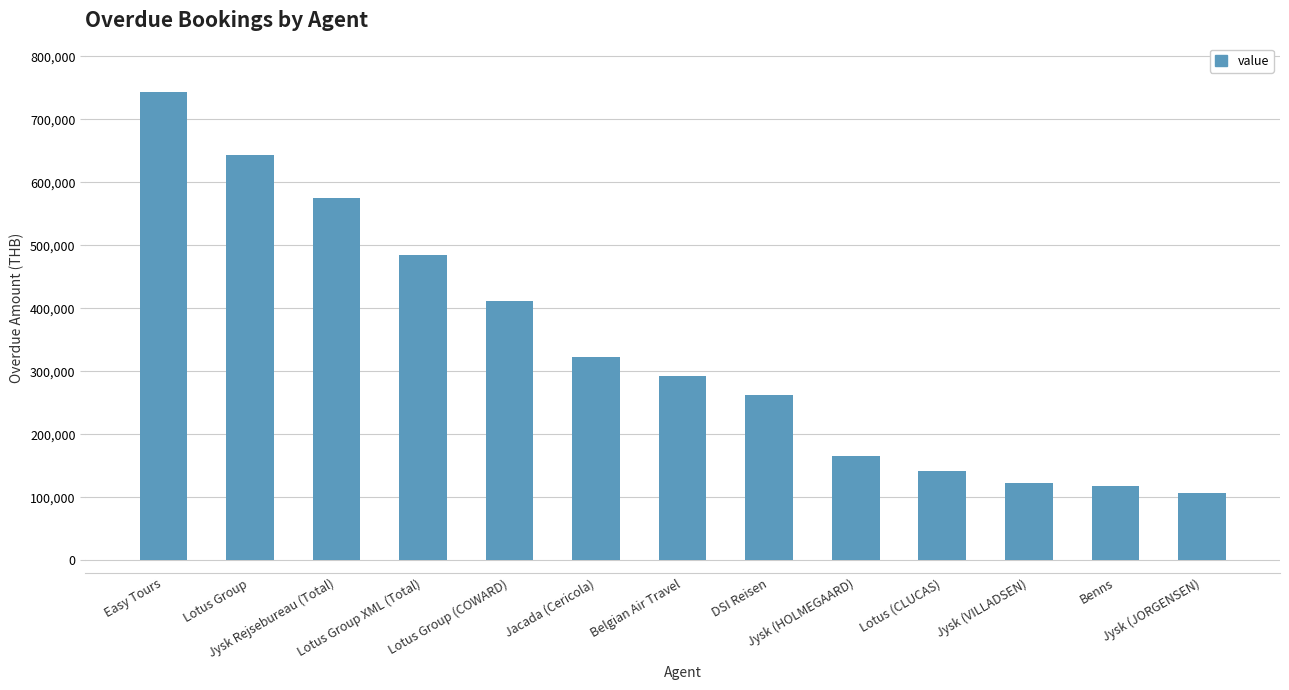

Which has a higher value, Lotus Group (COWARD) or Jysk (VILLADSEN)?

Lotus Group (COWARD)